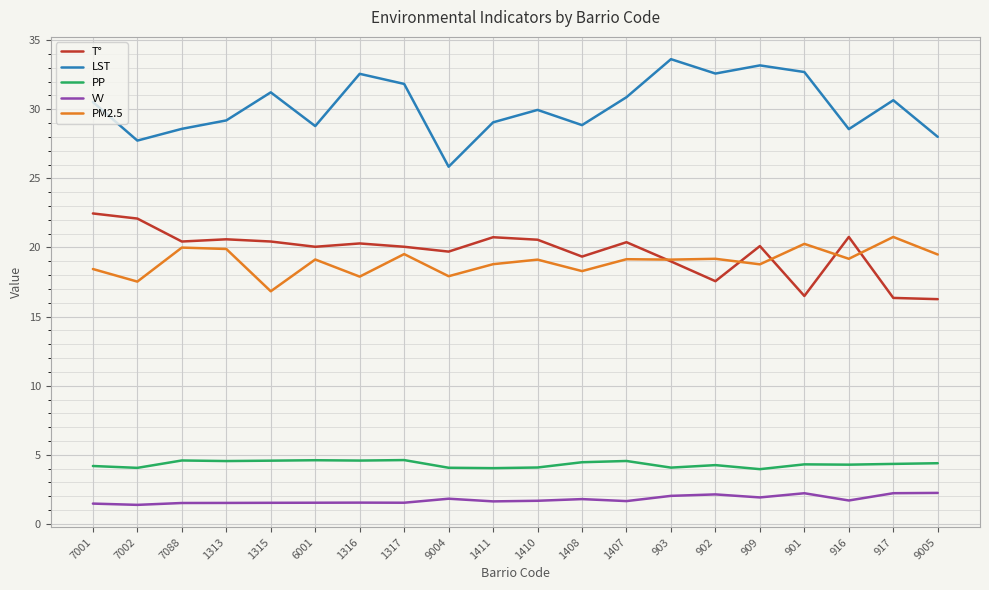

Which series has the widest spread of values?

LST